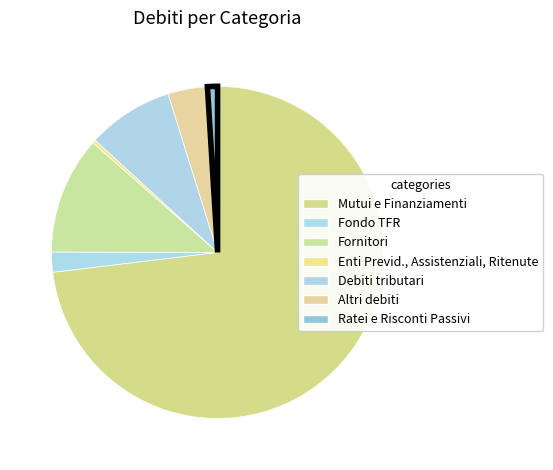

Rank the categories by value from lowest to highest.

Enti Previd., Assistenziali, Ritenute, Ratei e Risconti Passivi, Fondo TFR, Altri debiti, Debiti tributari, Fornitori, Mutui e Finanziamenti